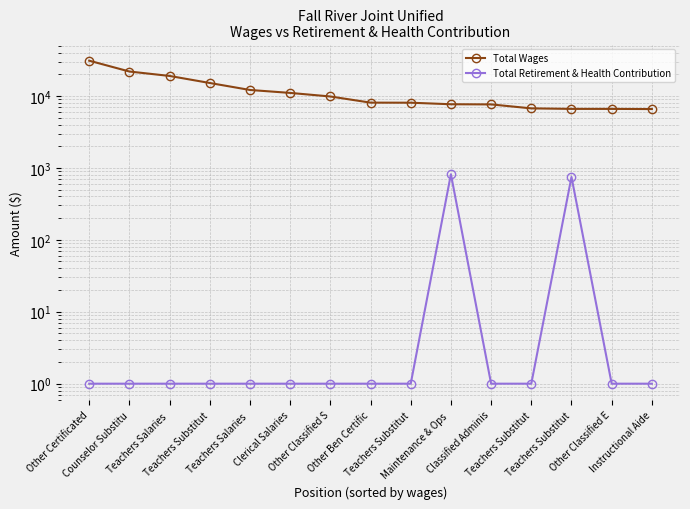

What is the highest value of the Total Wages series?

30875